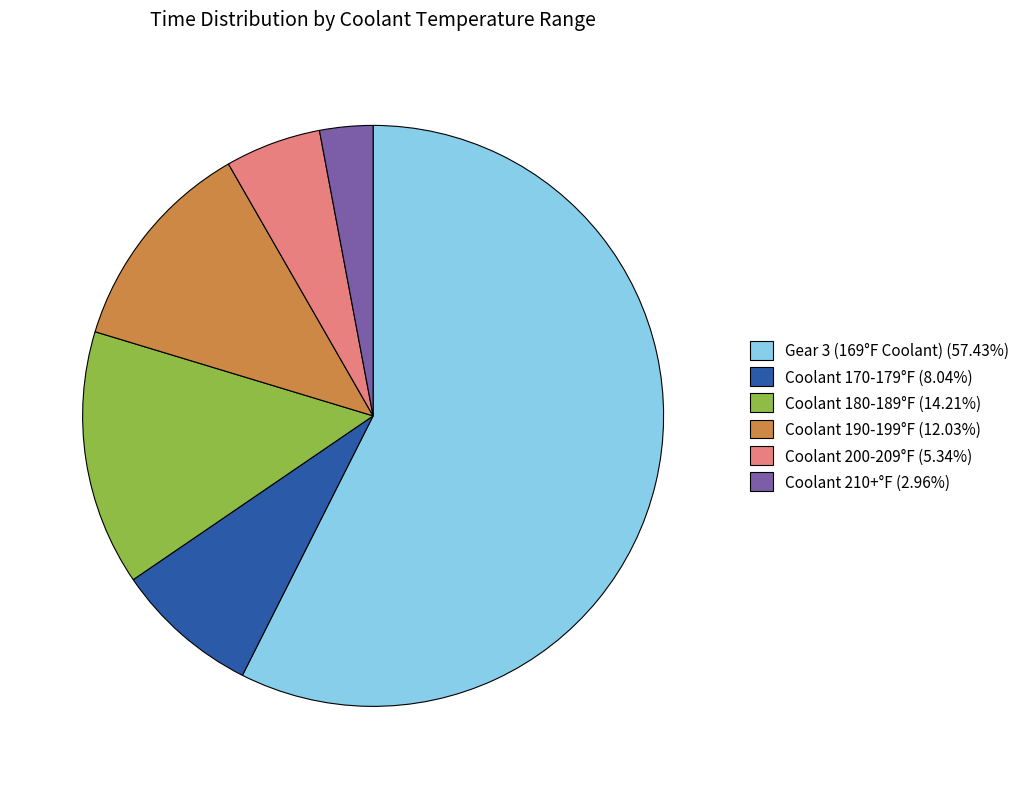

Approximately how many times larger is the value at Gear 3 (169°F Coolant) (57.43%) compared to Coolant 200-209°F (5.34%)?

10.8